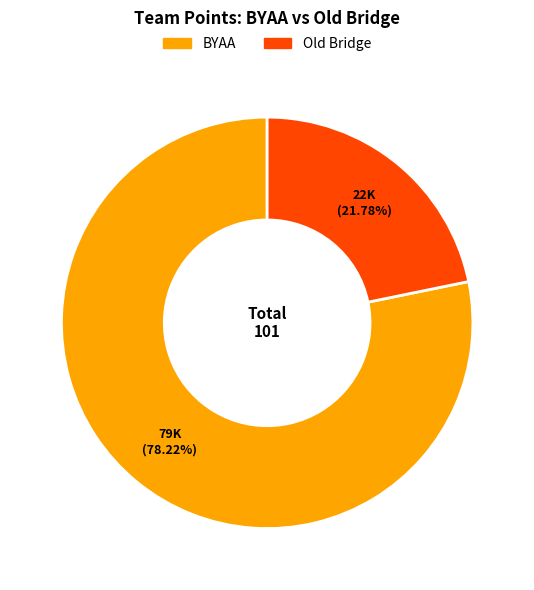

To the nearest percent, what is the difference between the largest and smallest slice percentages?

56%